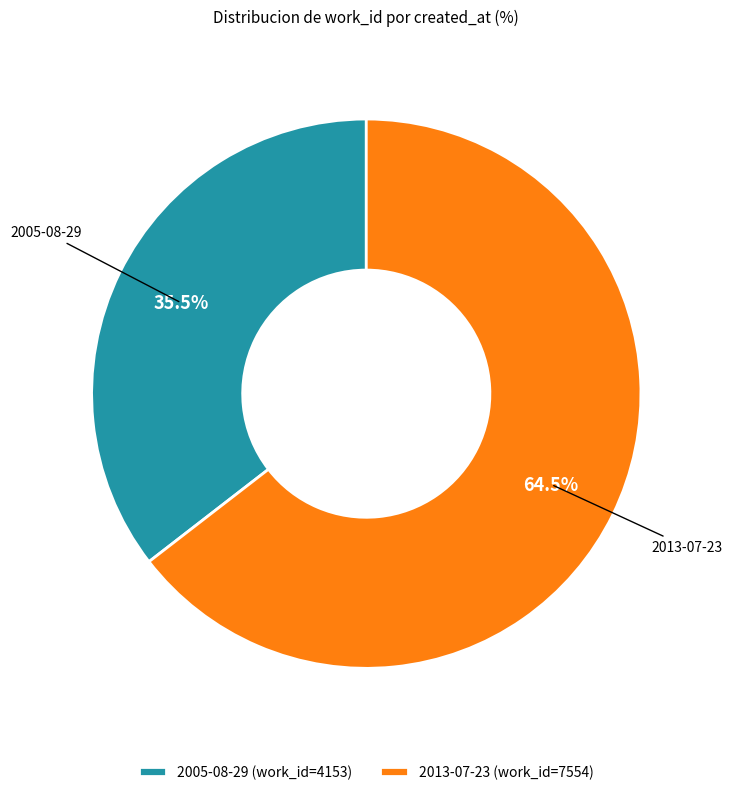

How many segments does this pie chart have?

2